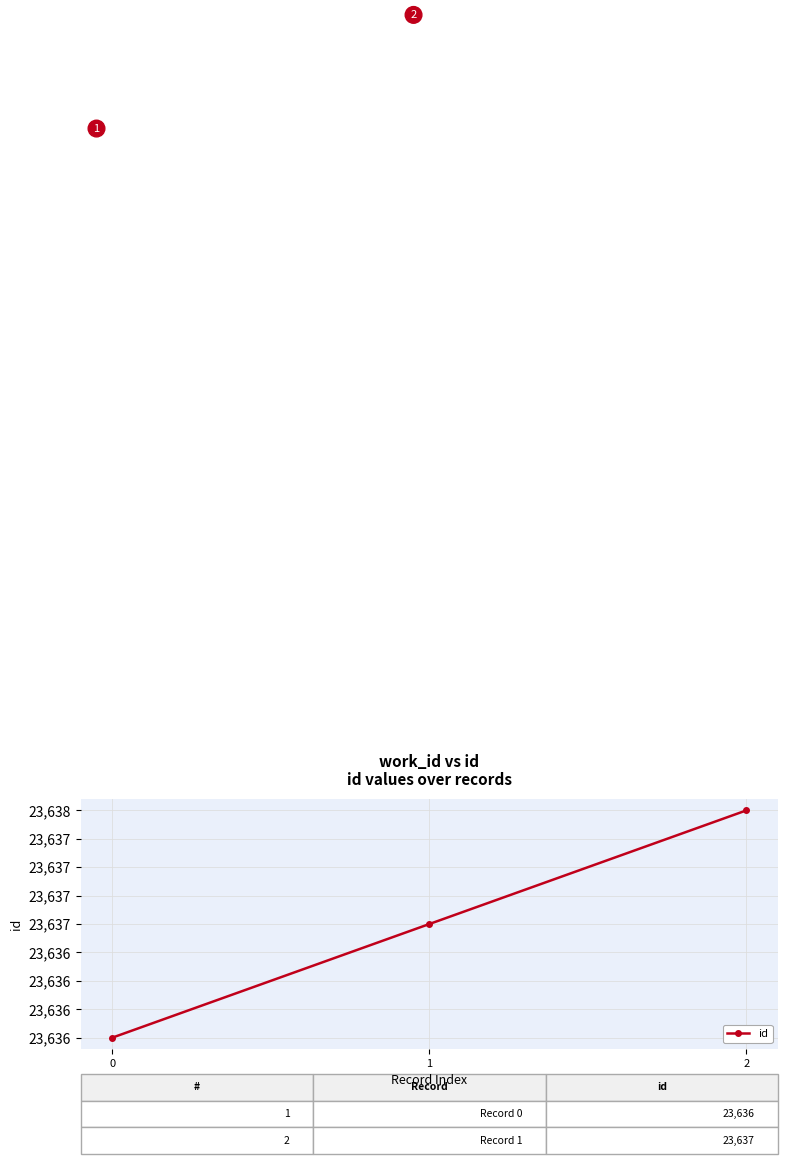

What is the approximate value at 2?

23638